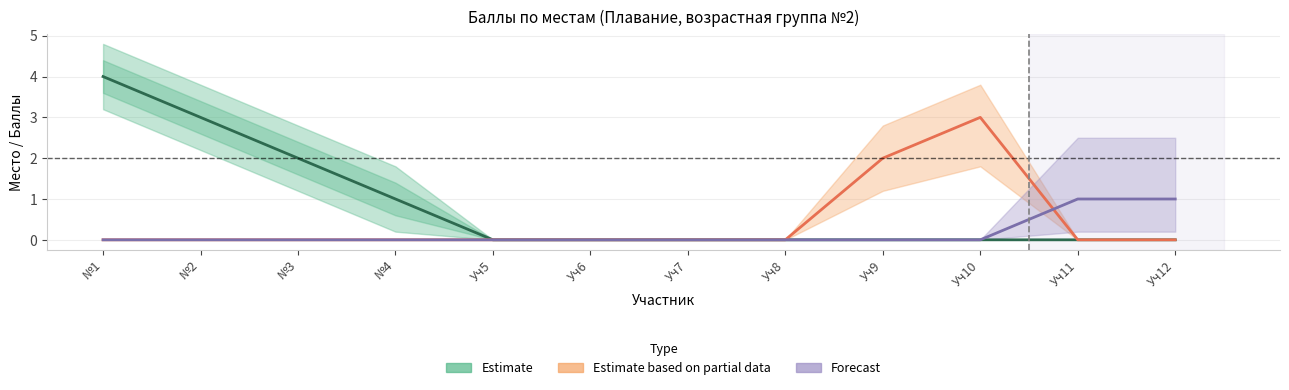

Is it true that Forecast equals 0 at №1?

True